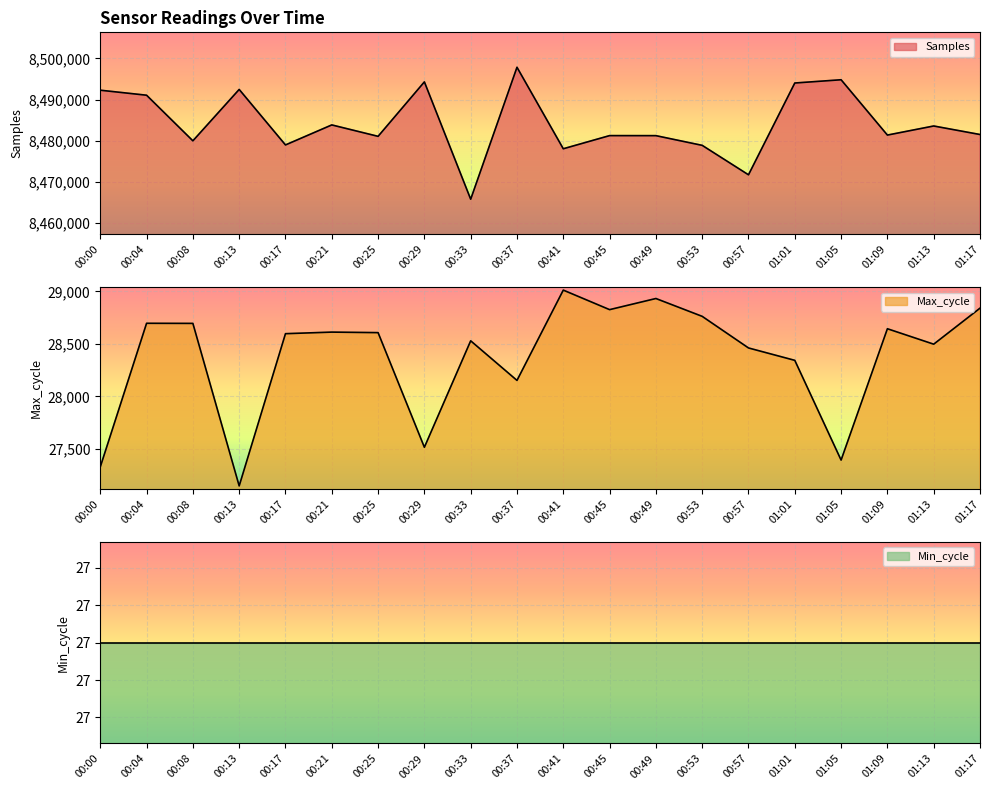

Does the chart display data point markers on the line(s)?

No